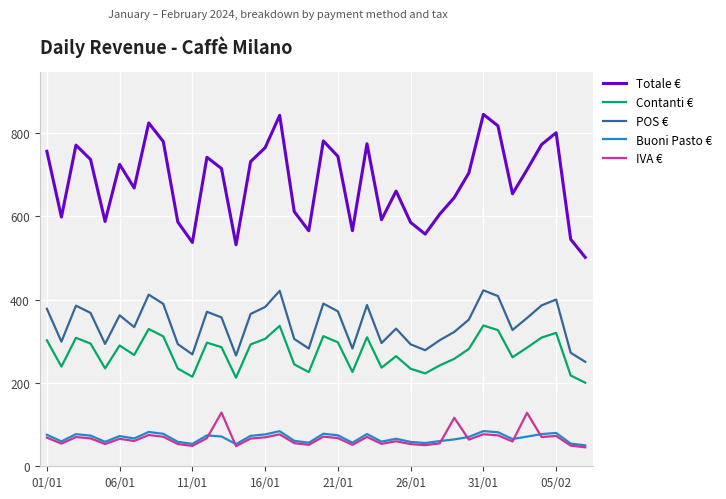

Which series has the largest total across all categories?

Totale €